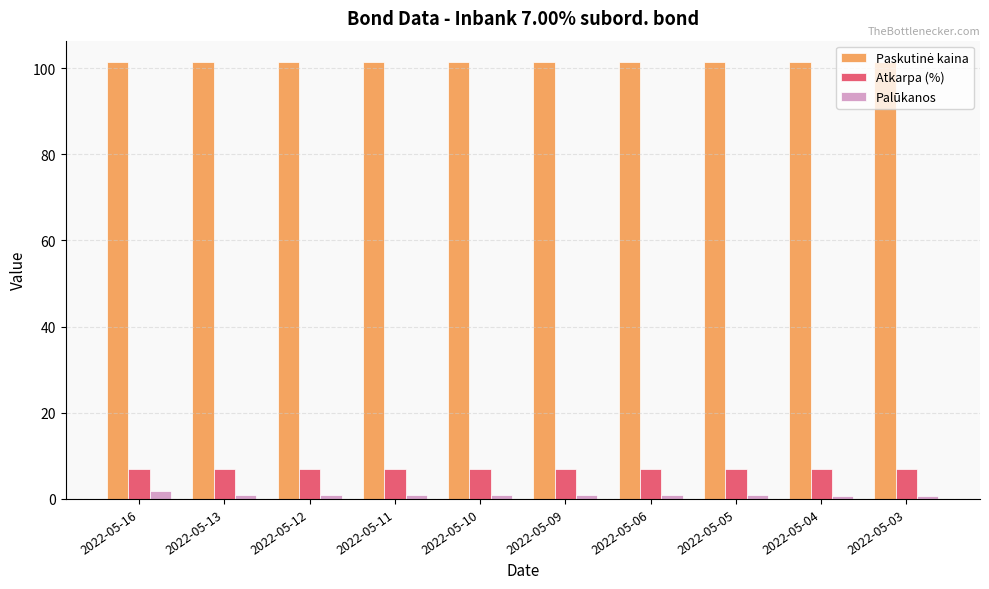

What is the greatest value displayed?

101.3